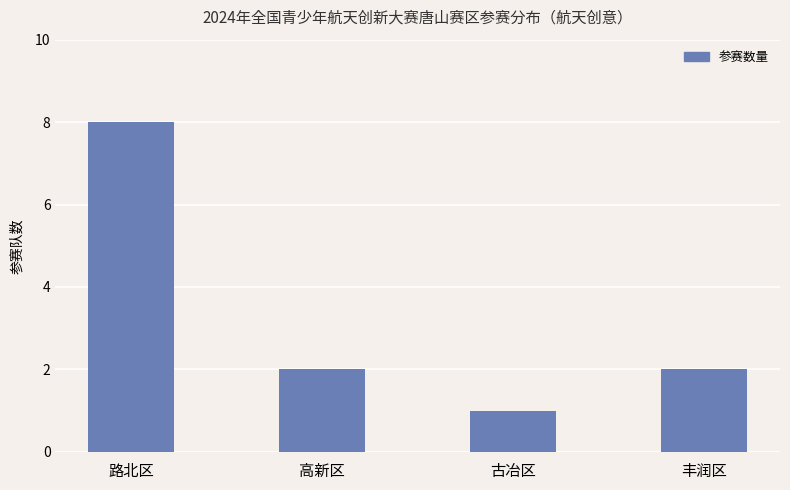

What is the difference between the maximum and minimum values?

7